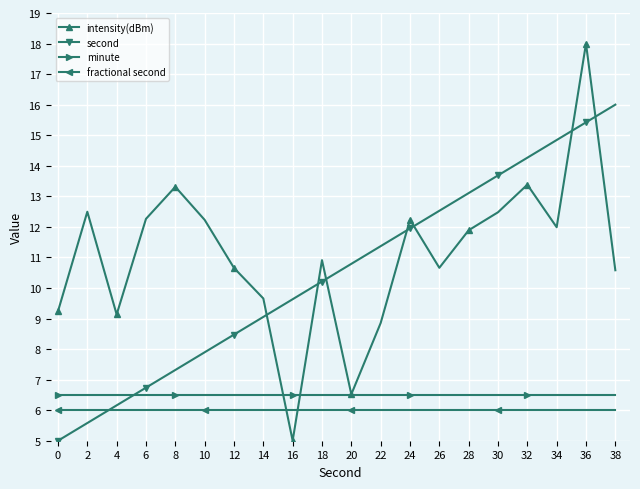

Which series has the largest total across all categories?

intensity(dBm)